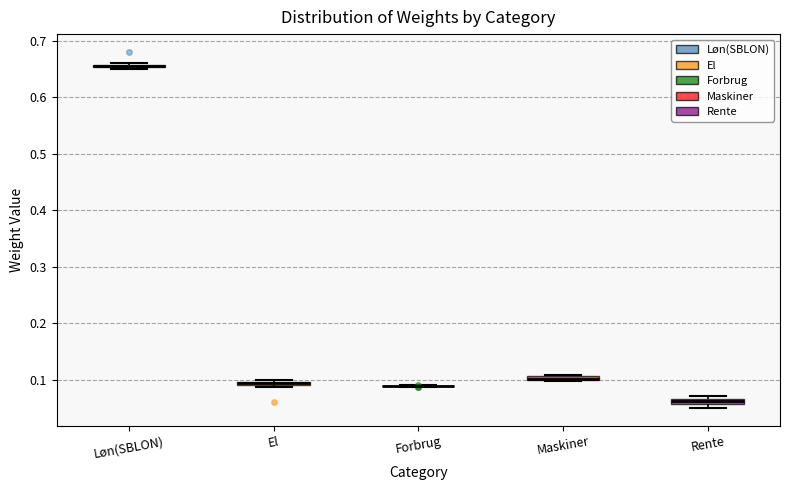

Where is the lower edge of the box for Maskiner on the y-axis? The values are not printed on the chart, so give them approximately, as read against the axis.

0.10